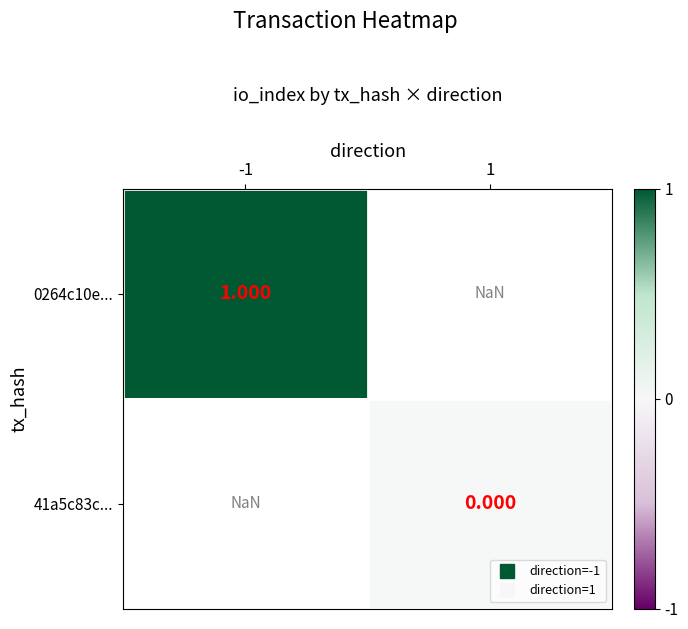

Rank the categories by 0264c10e... value from lowest to highest.

-1, 1